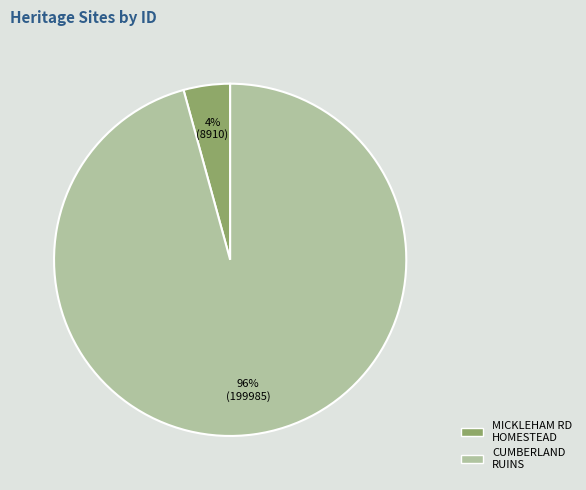

Is there a majority slice in this chart?

Yes